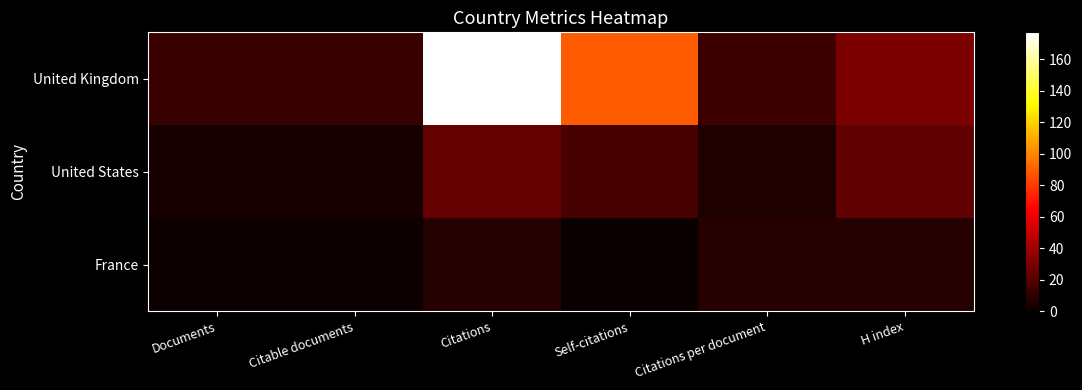

Between Citations and Citations per document, which series saw the biggest shift?

United Kingdom